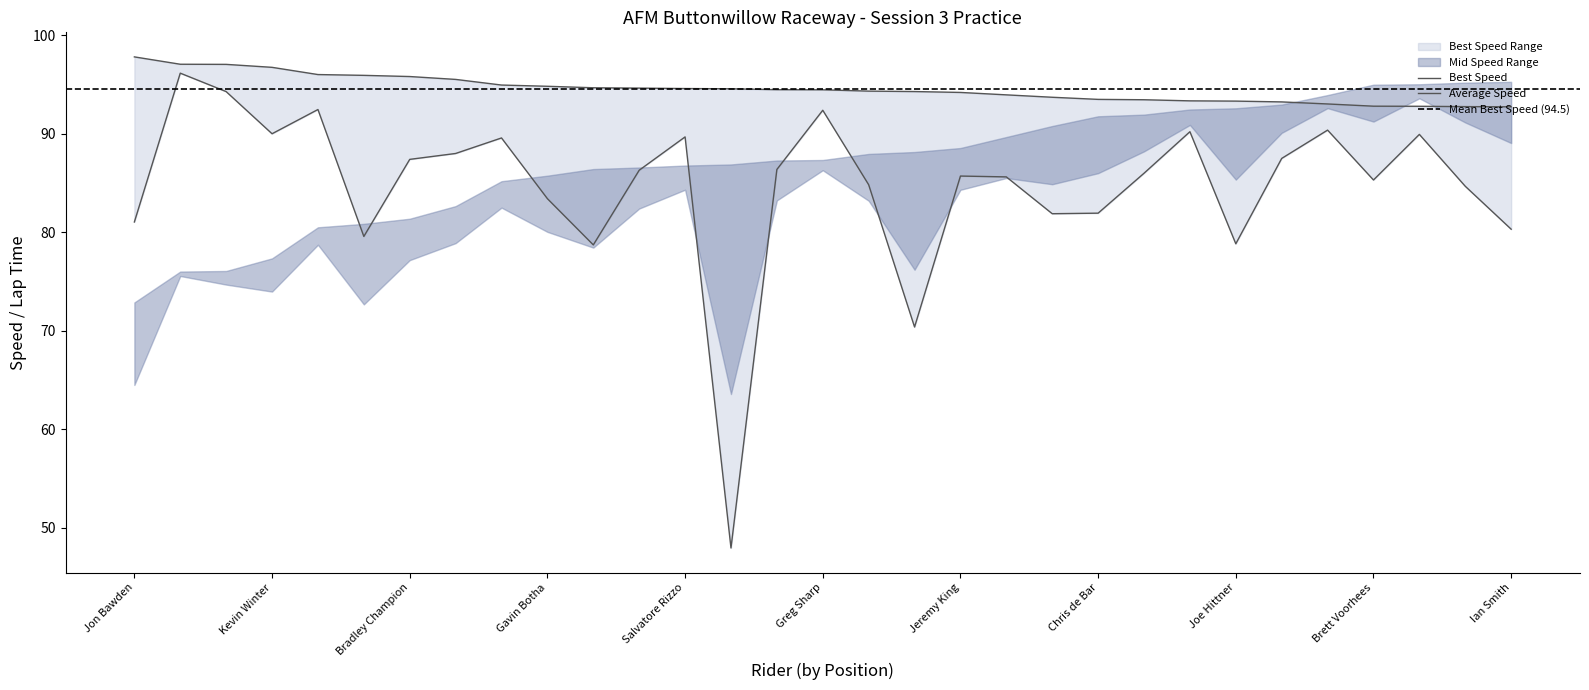

What is the value of the Average Speed point at the 5th from the left?

92.5